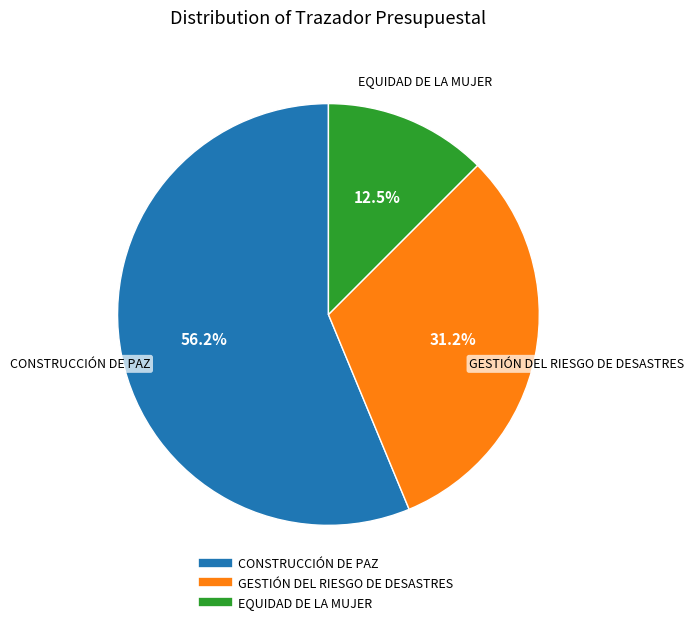

To the nearest percent, what is the average slice percentage?

33%